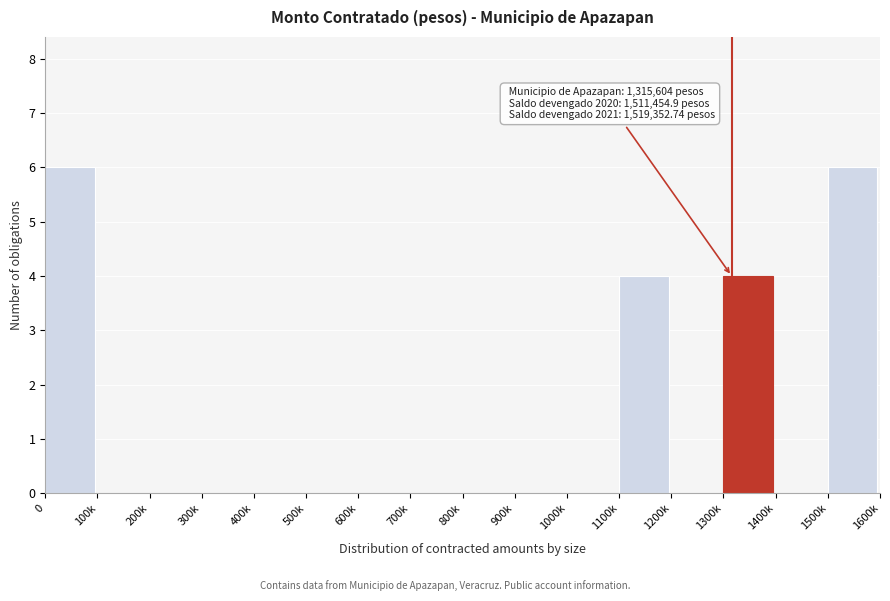

Reading left to right, transcribe all the data shown in this chart.

0=6	100k=0	200k=0	300k=0	400k=0	500k=0	600k=0	700k=0	800k=0	900k=0	1000k=0	1100k=4	1200k=0	1300k=4	1400k=0	1500k=6